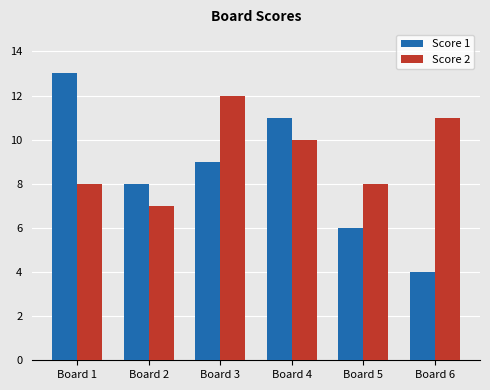

Which category has the highest value across all series?

Board 1